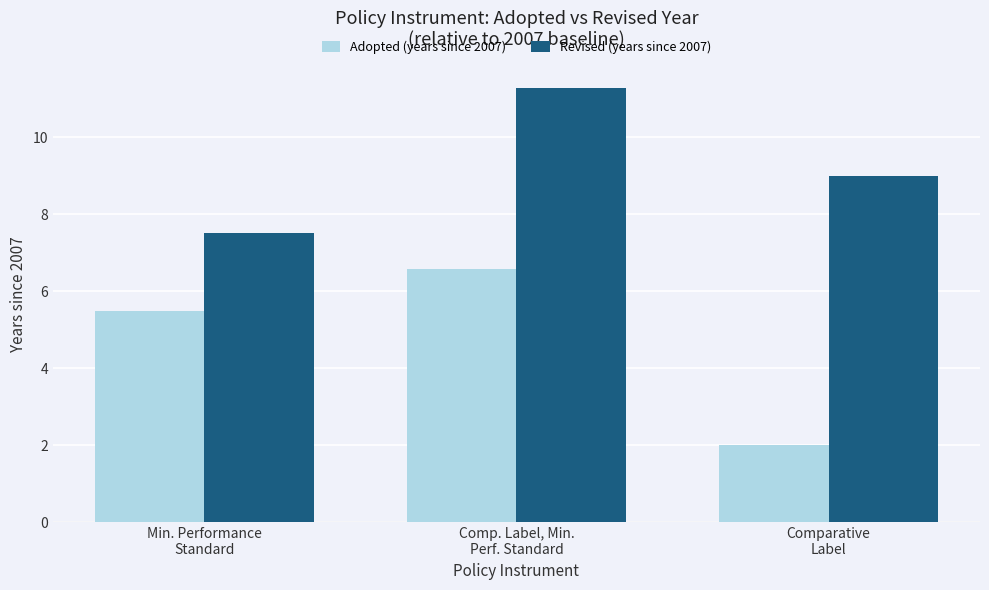

Is it true that Revised (years since 2007) equals 16.9 at Comp. Label, Min.
Perf. Standard?

False